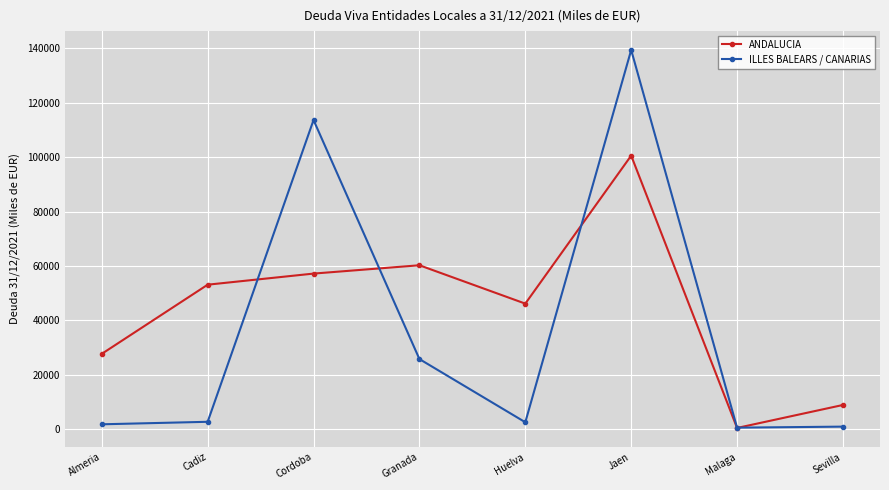

What are all the series names shown in the legend?

ANDALUCIA, ILLES BALEARS / CANARIAS